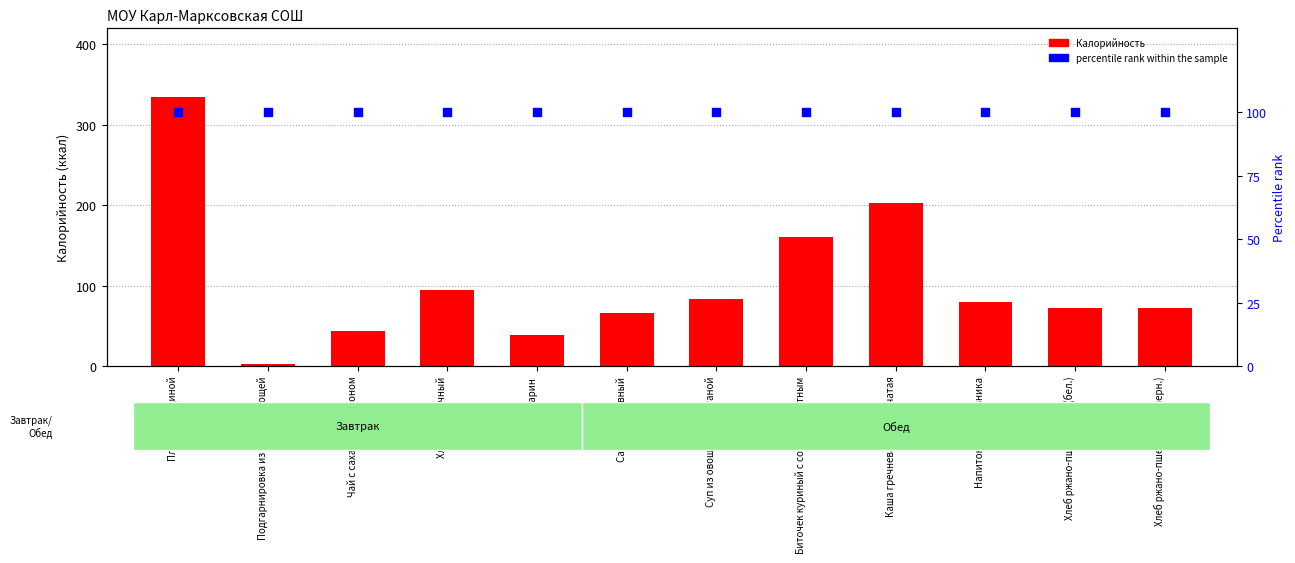

Is the value of percentile rank within the sample at Хлеб пшеничный greater than the value of Калорийность at Каша гречневая рассыпчатая?

No